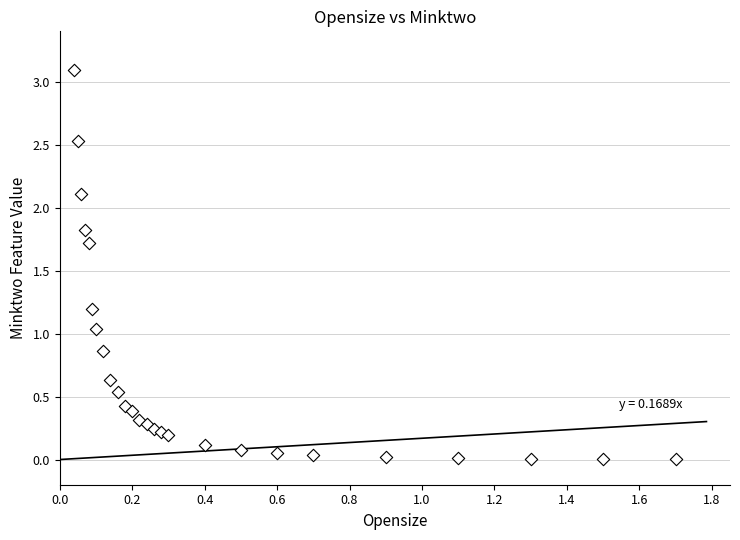

What is the range of Y values (max minus min)?

3.1